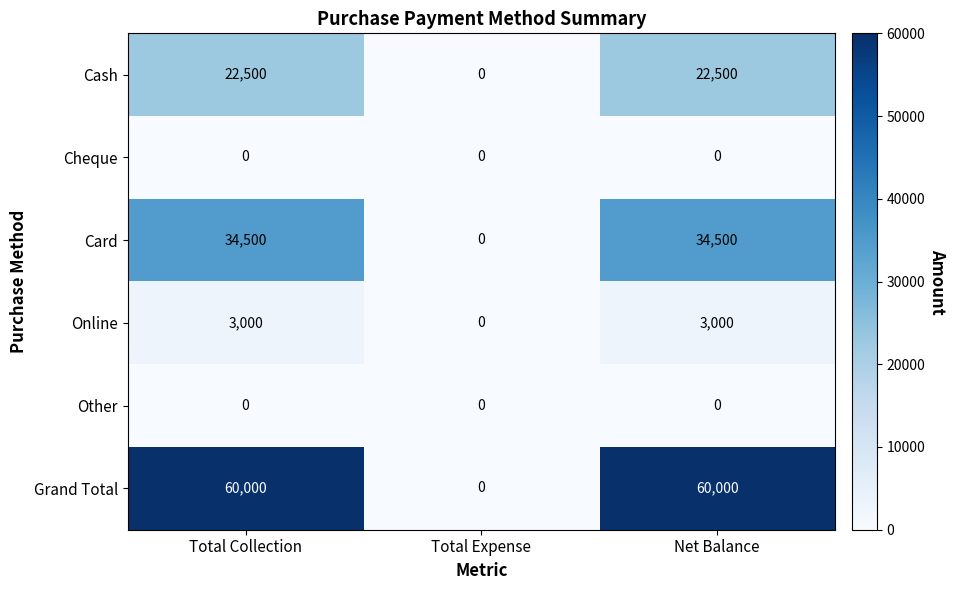

What is the spread (max minus min) of values at Total Collection?

60000